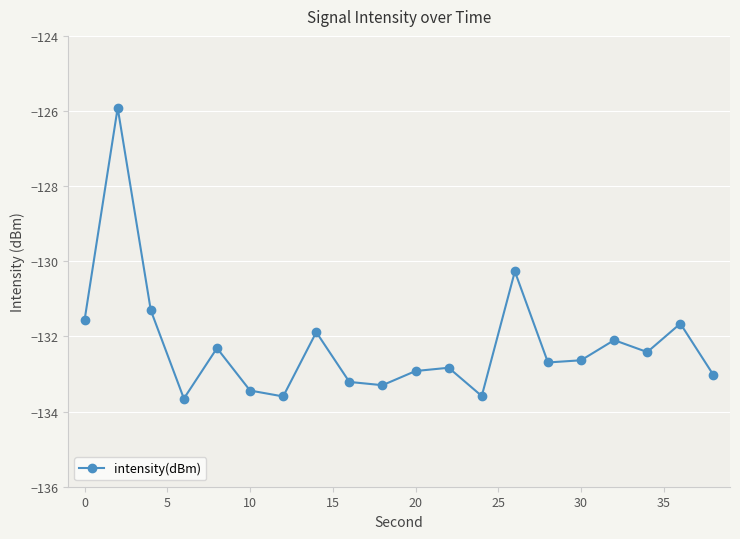

Reading right to left, extract all data points from this chart.

-133.0	-131.7	-132.4	-132.1	-132.6	-132.7	-130.3	-133.6	-132.8	-132.9	-133.3	-133.2	-131.9	-133.6	-133.4	-132.3	-133.7	-131.3	-125.9	-131.6